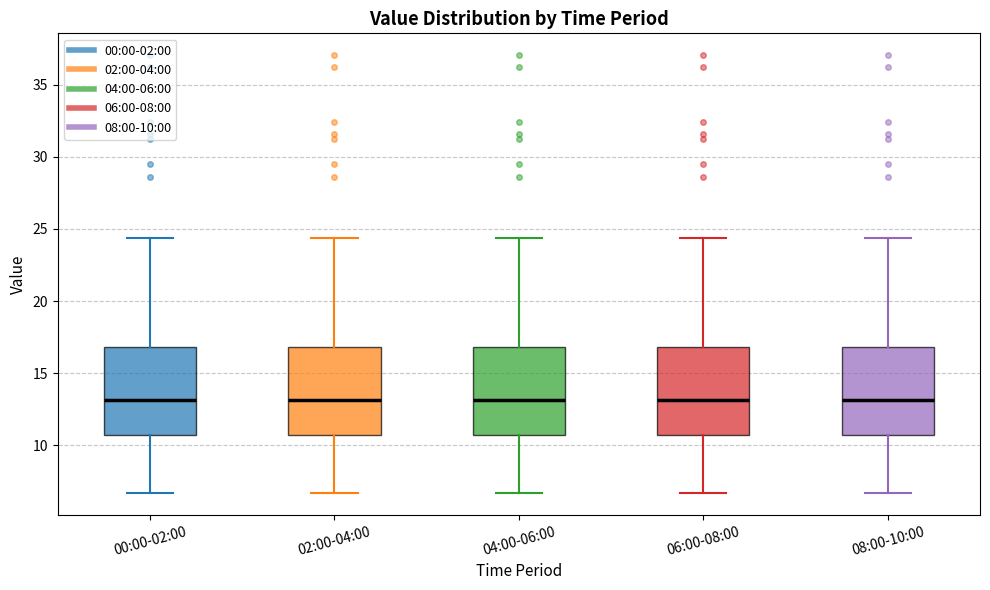

Where is the upper edge of the box for 08:00-10:00 on the y-axis? The values are not printed on the chart, so give them approximately, as read against the axis.

17.0